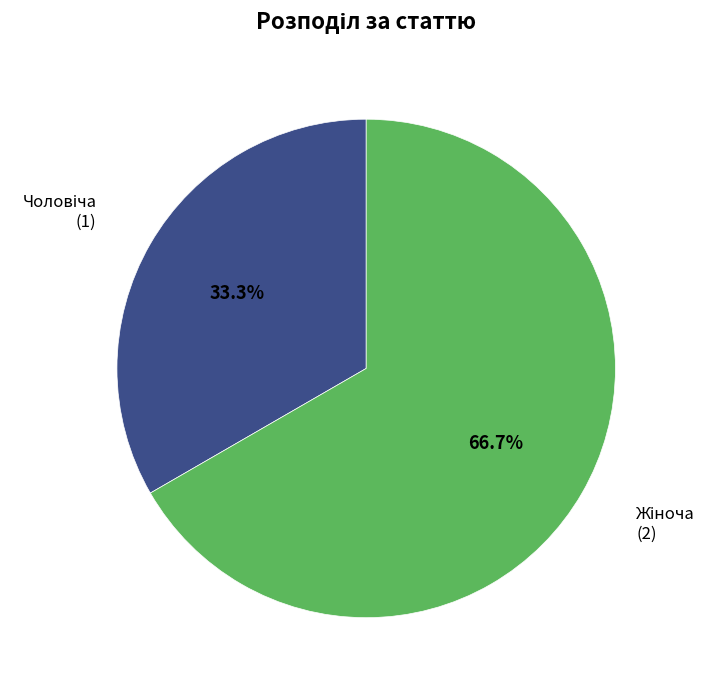

Does any single category account for the majority?

Yes